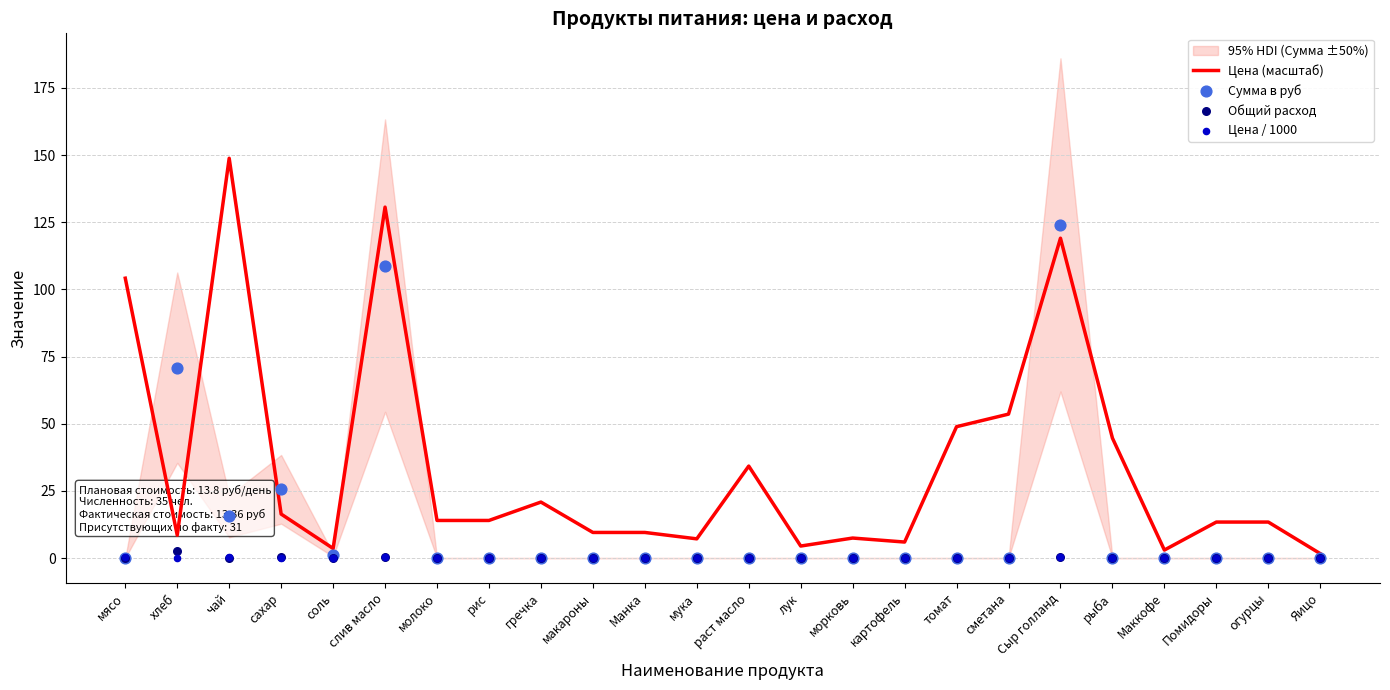

At which category is the sum across all series the highest?

Сыр голланд